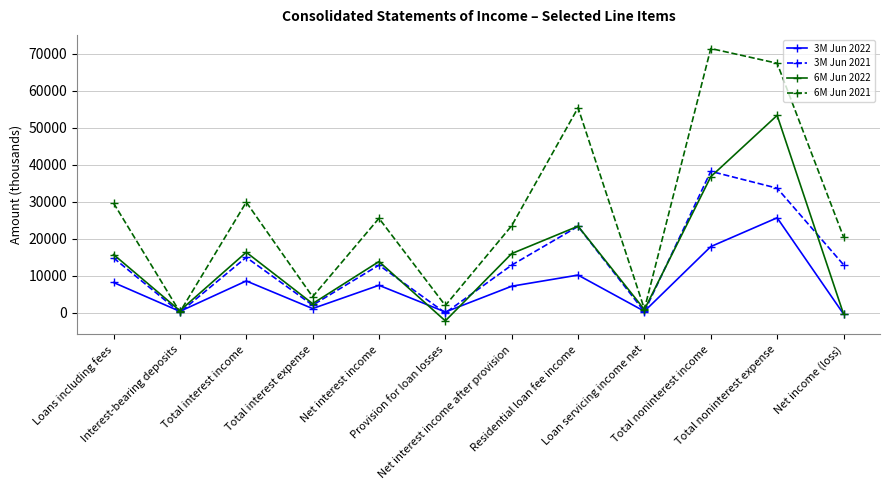

What are all the series names shown in the legend?

3M Jun 2022, 3M Jun 2021, 6M Jun 2022, 6M Jun 2021